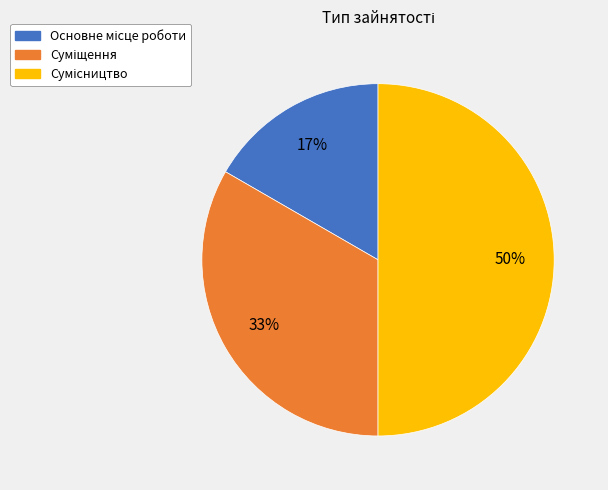

To the nearest percent, what is the average slice percentage?

33%